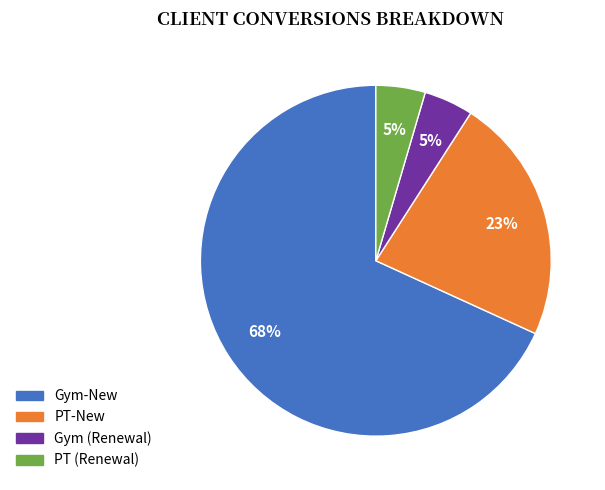

Is Gym-New the majority of the pie?

Yes